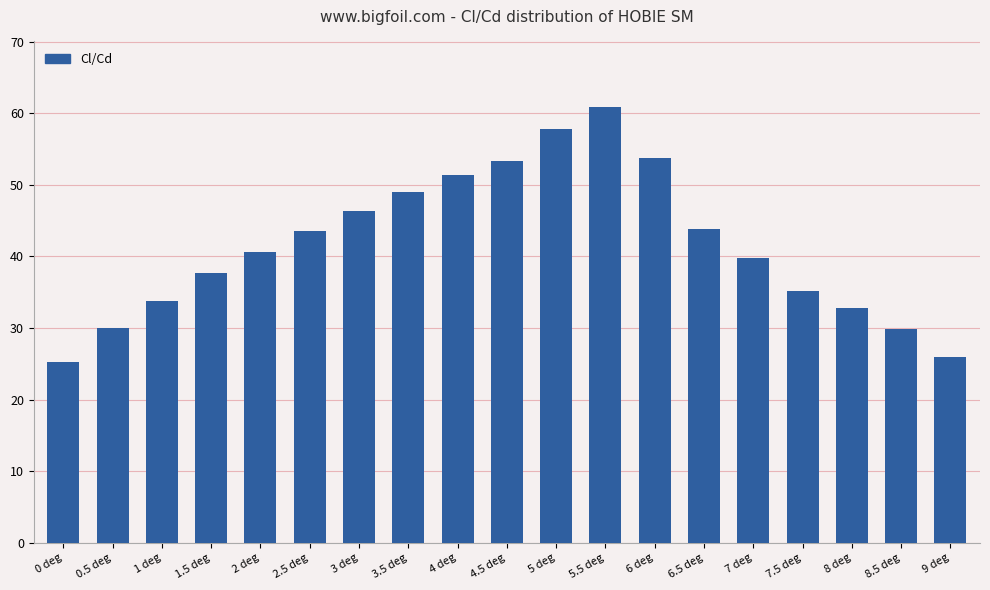

What is the change in value from 0.5 deg to 8.5 deg?

-0.1